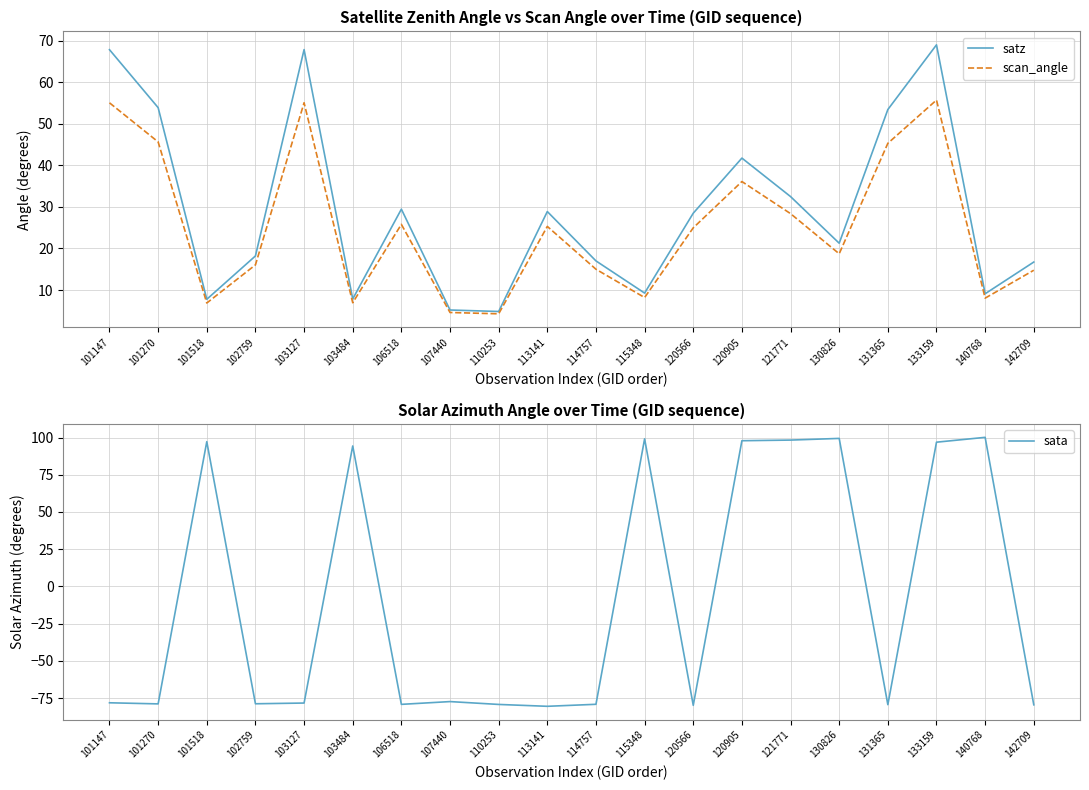

Where do sata and satz first cross each other?

101270 and 101518